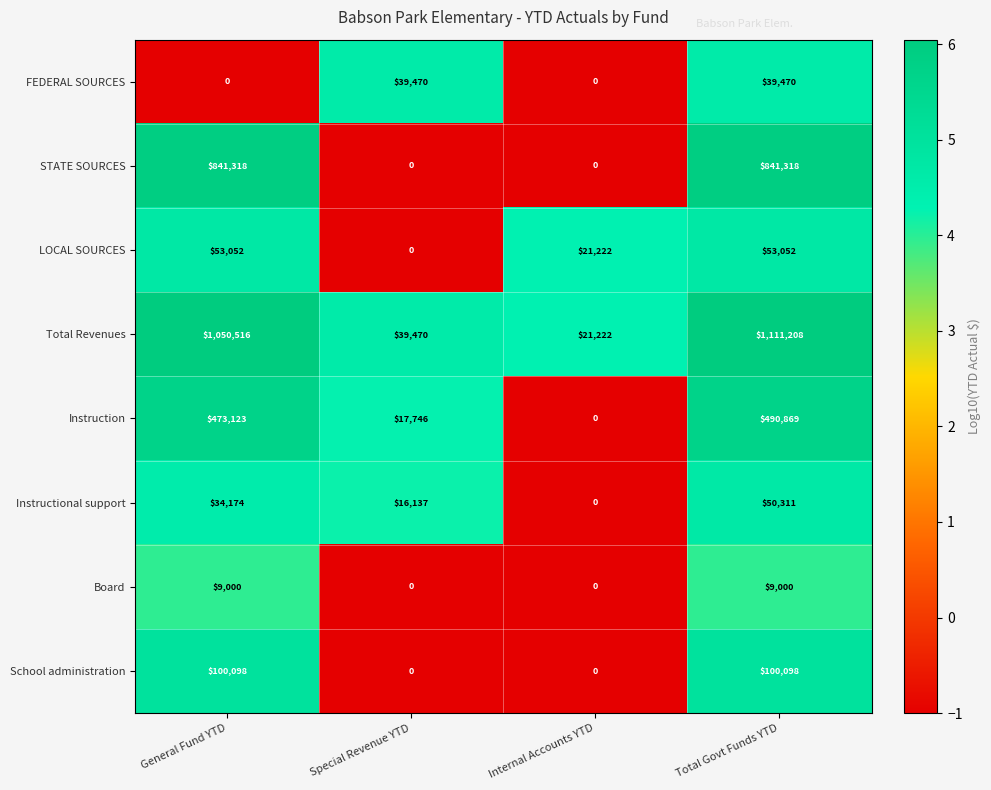

At which category is the sum across all series the highest?

Total Govt Funds YTD